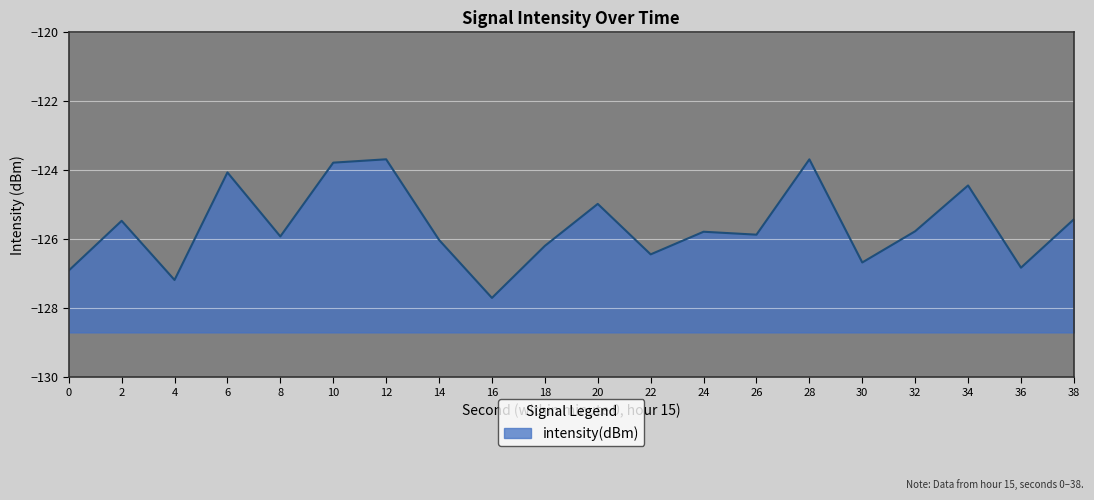

What is the value of the 19th point from the left?

-126.8